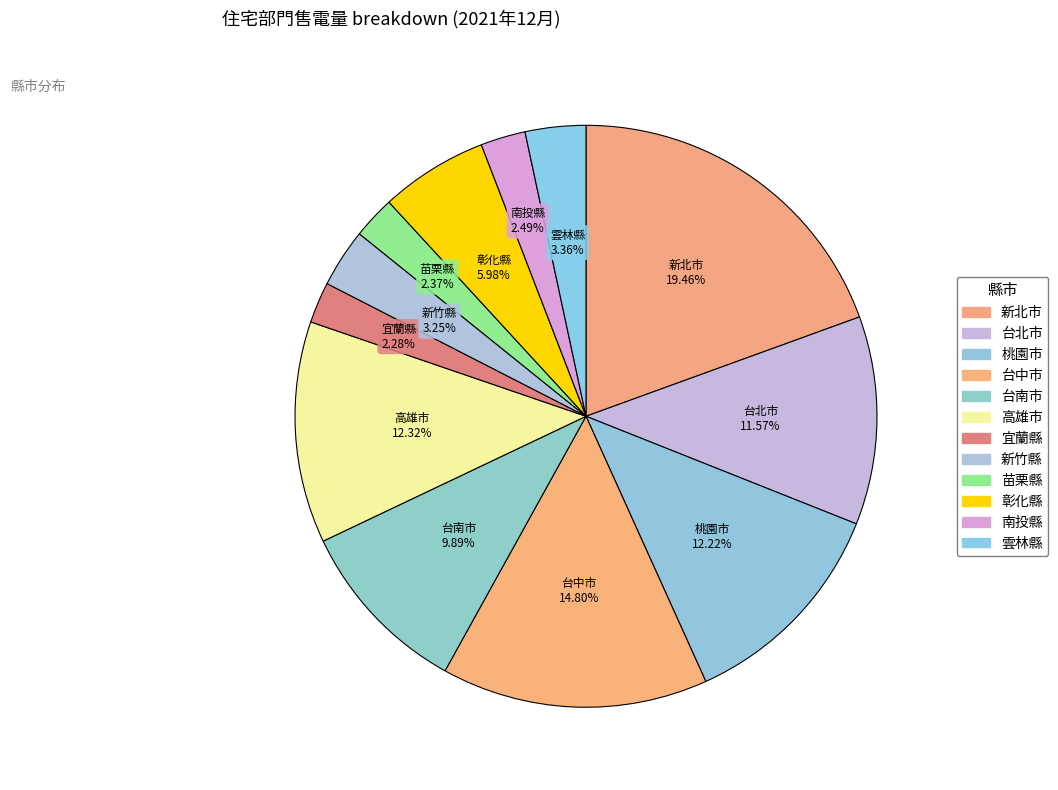

What percentage is the 桃園市 slice, to the nearest percent?

12%